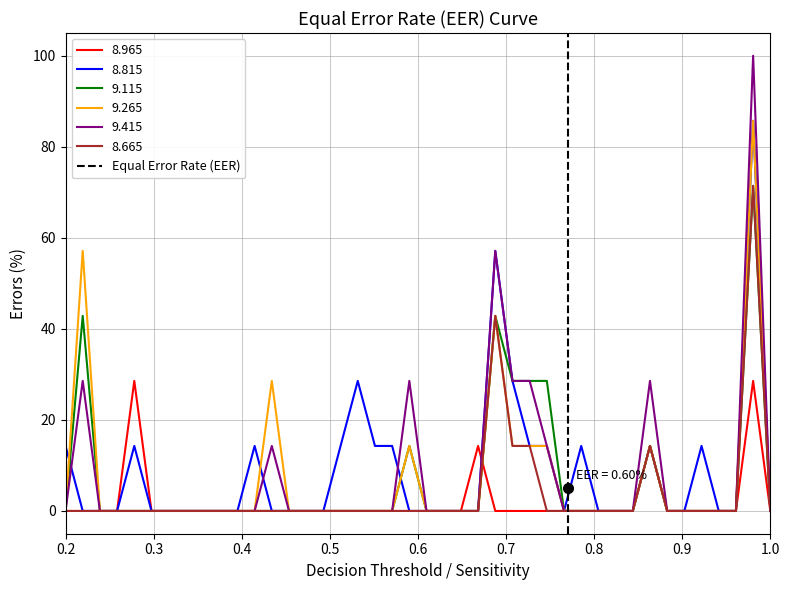

The value of 8.665 at 1.0 is 0.0. True or false?

True